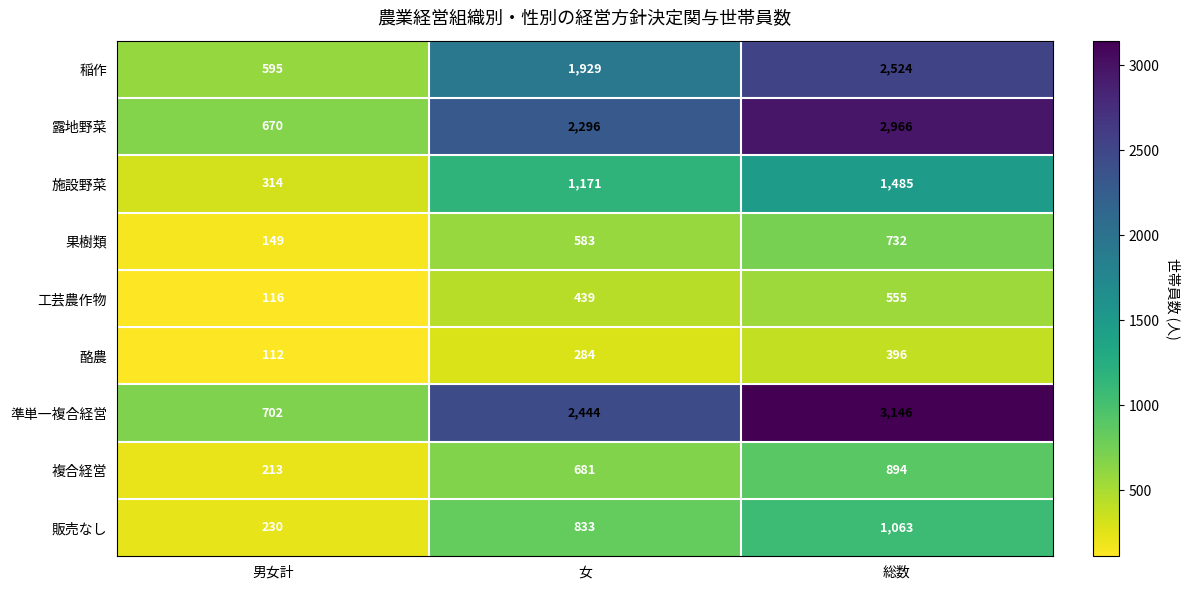

What is the difference between the highest and lowest values at 男女計?

590